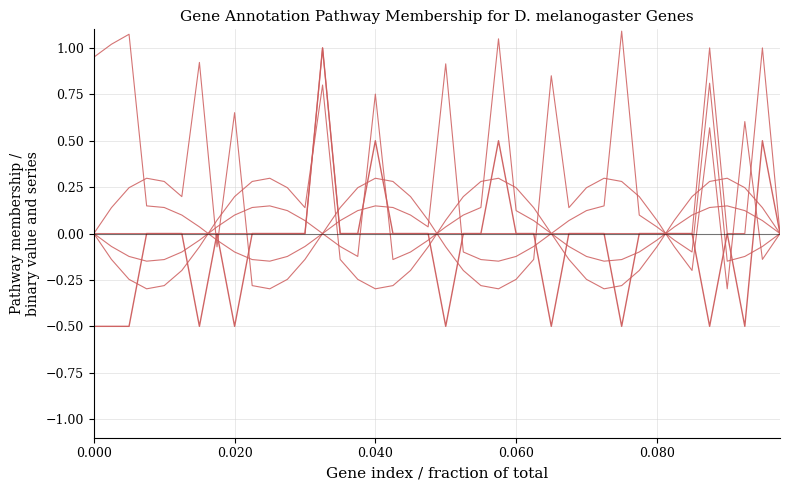

How many lines are shown in the chart?

6